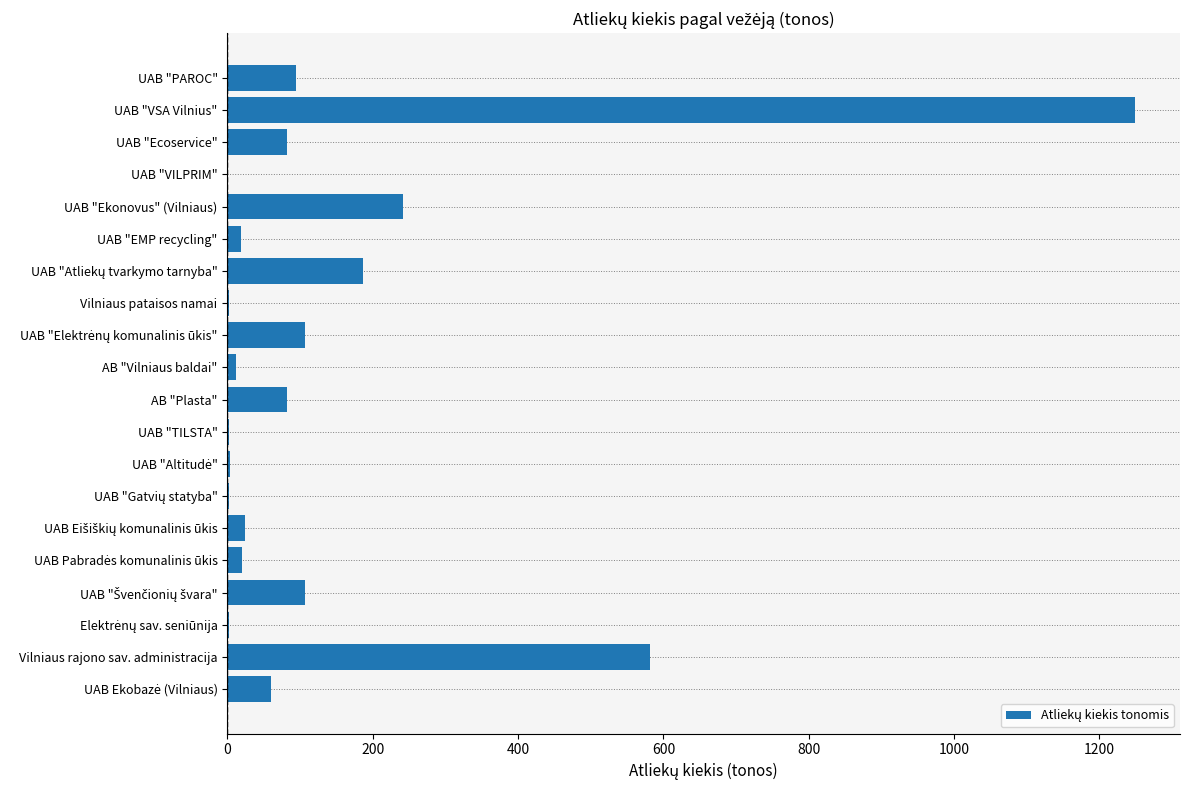

What is the maximum value shown in the chart?

1248.4